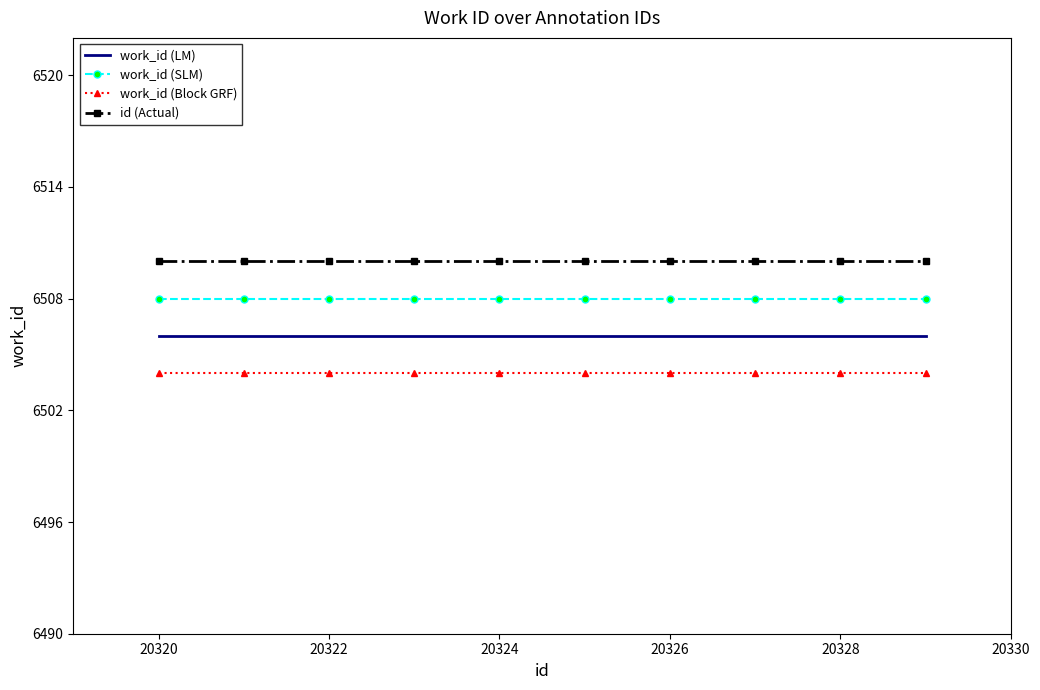

True or false: work_id (LM) and work_id (SLM) cross at least once.

False